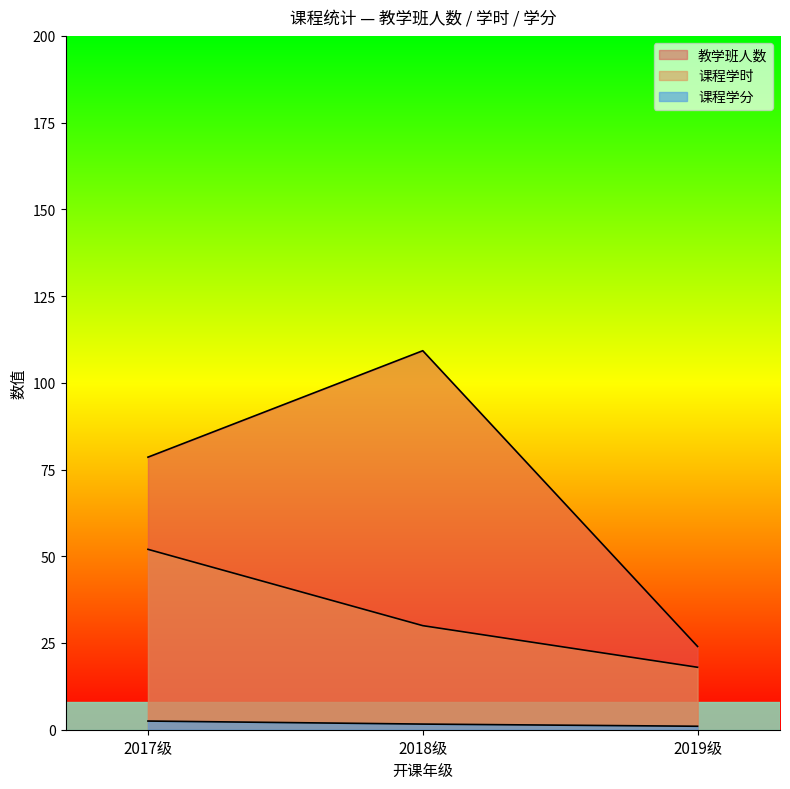

List the series in order of their overall mean, highest first.

教学班人数, 课程学时, 课程学分